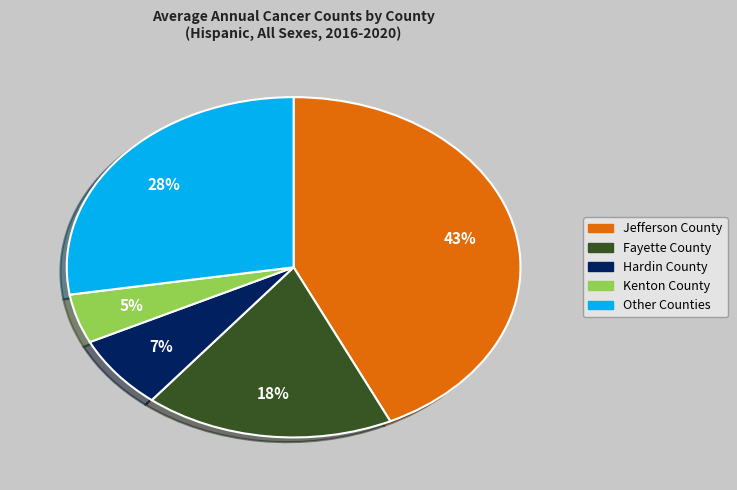

Which category has the biggest portion of the pie?

Jefferson County